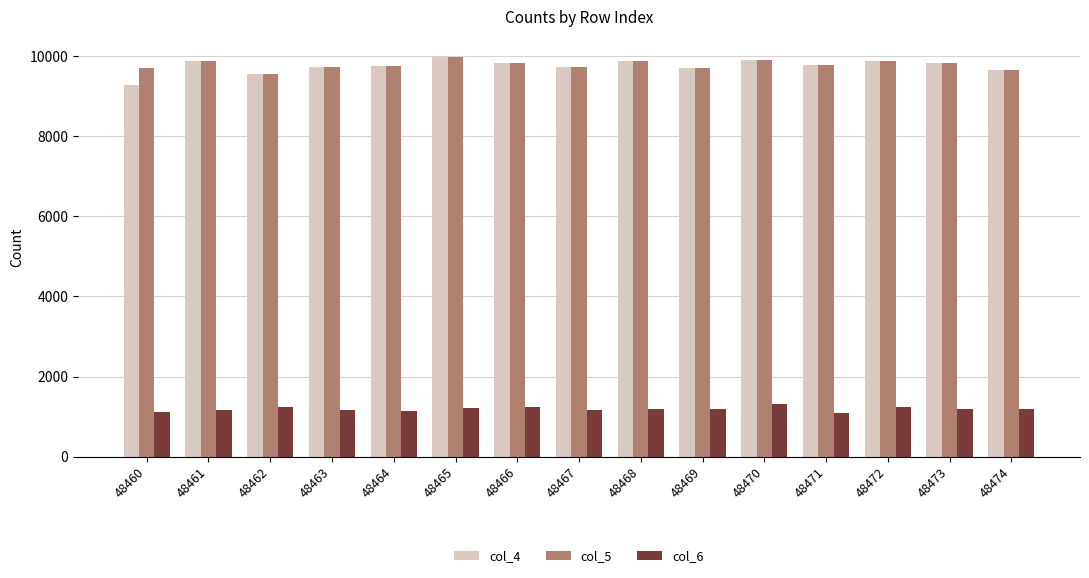

Is the value of col_6 at 48466 greater than the value of col_5 at 48465?

No